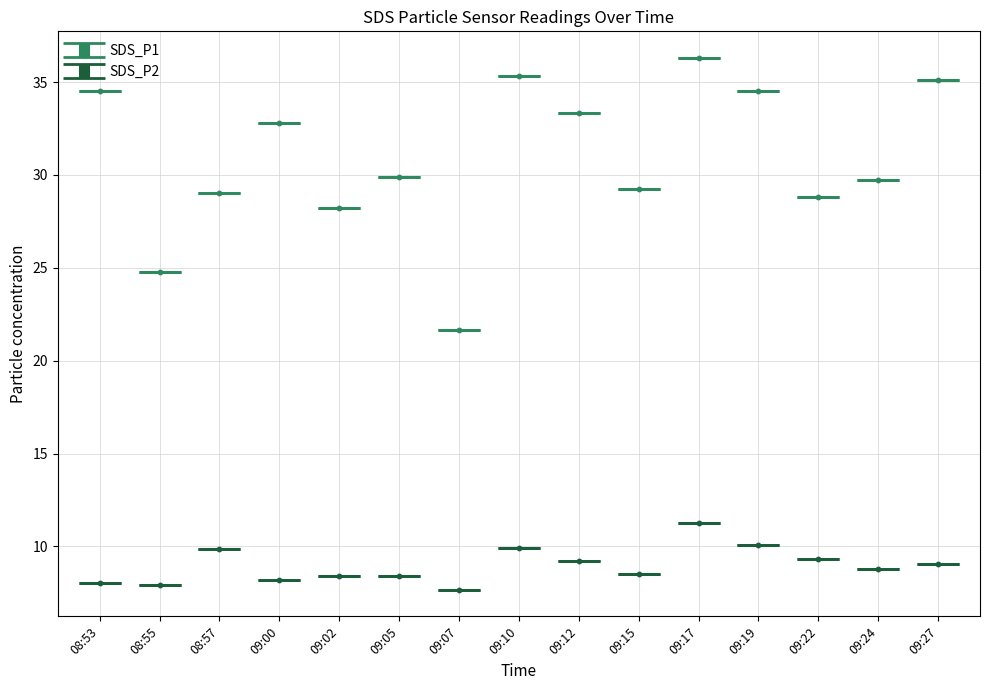

At how many categories does at least one series exceed 28?

13